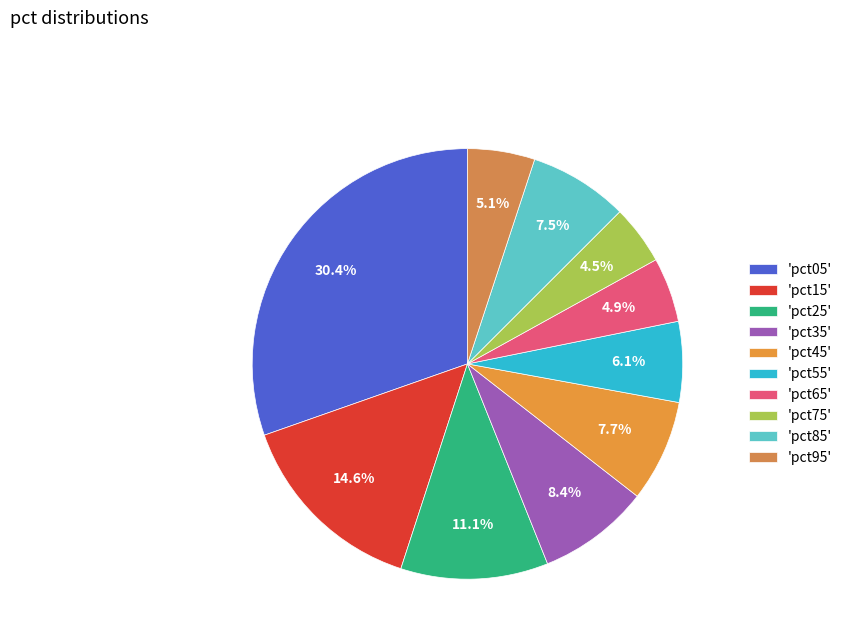

Which slice is the largest?

'pct05'